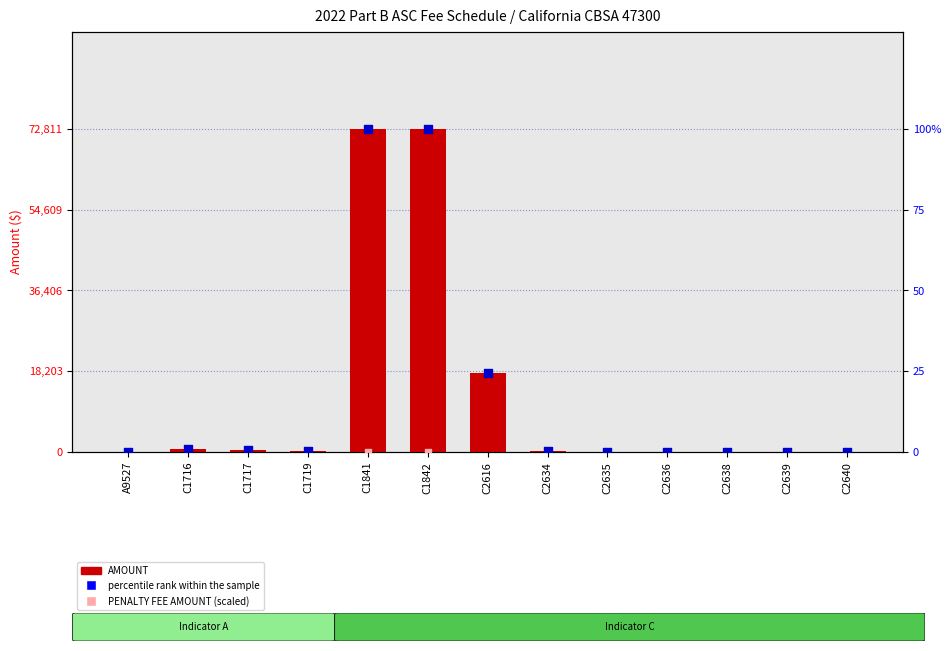

Which series has the widest spread of Y values?

AMOUNT